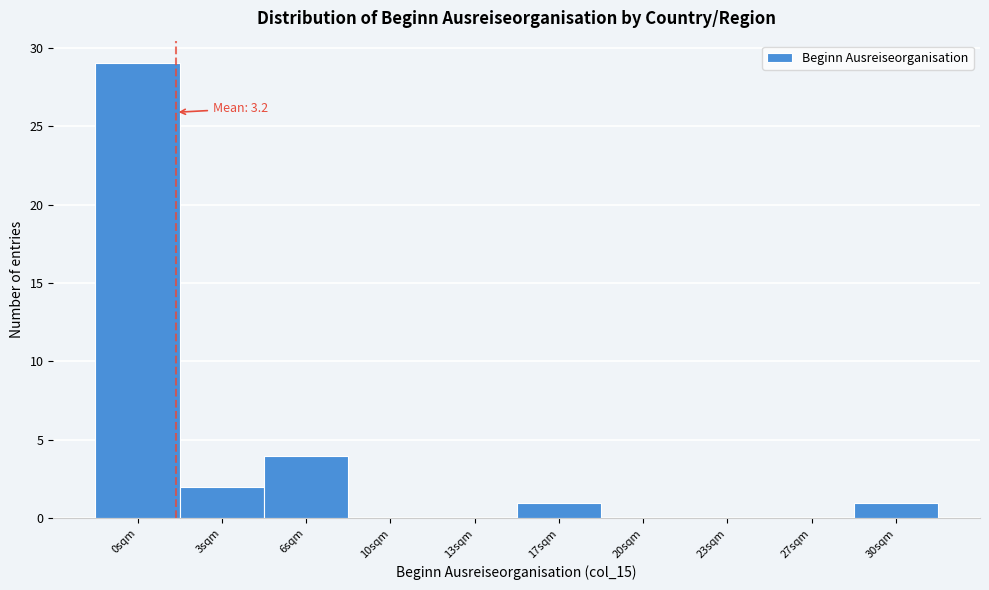

Reading left to right, what are all the values shown in this chart?

0sqm=29	3sqm=2	6sqm=4	10sqm=0	13sqm=0	17sqm=1	20sqm=0	23sqm=0	27sqm=0	30sqm=1